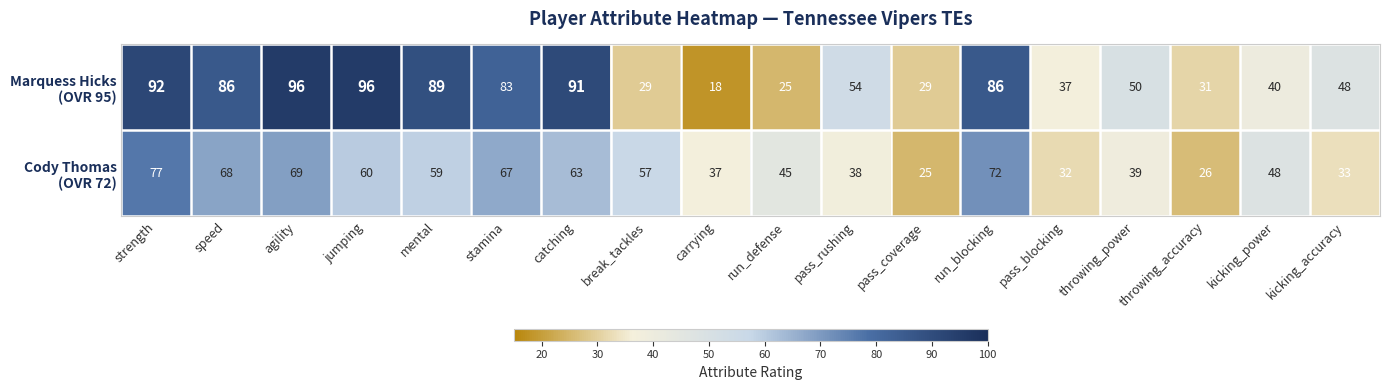

At which category is the sum across all series the highest?

strength